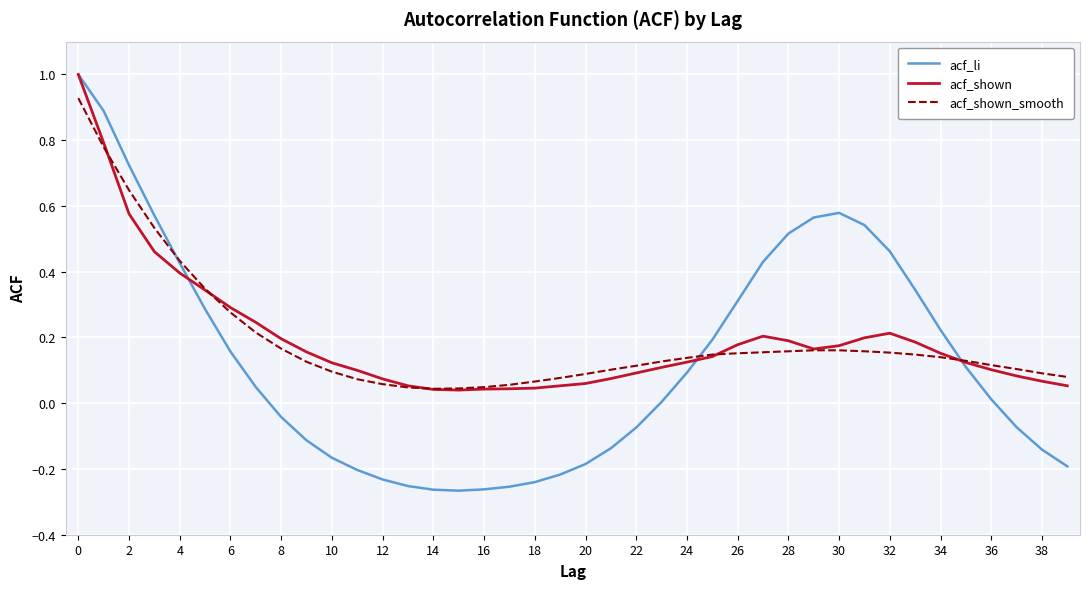

Which series has the widest spread of values?

acf_li